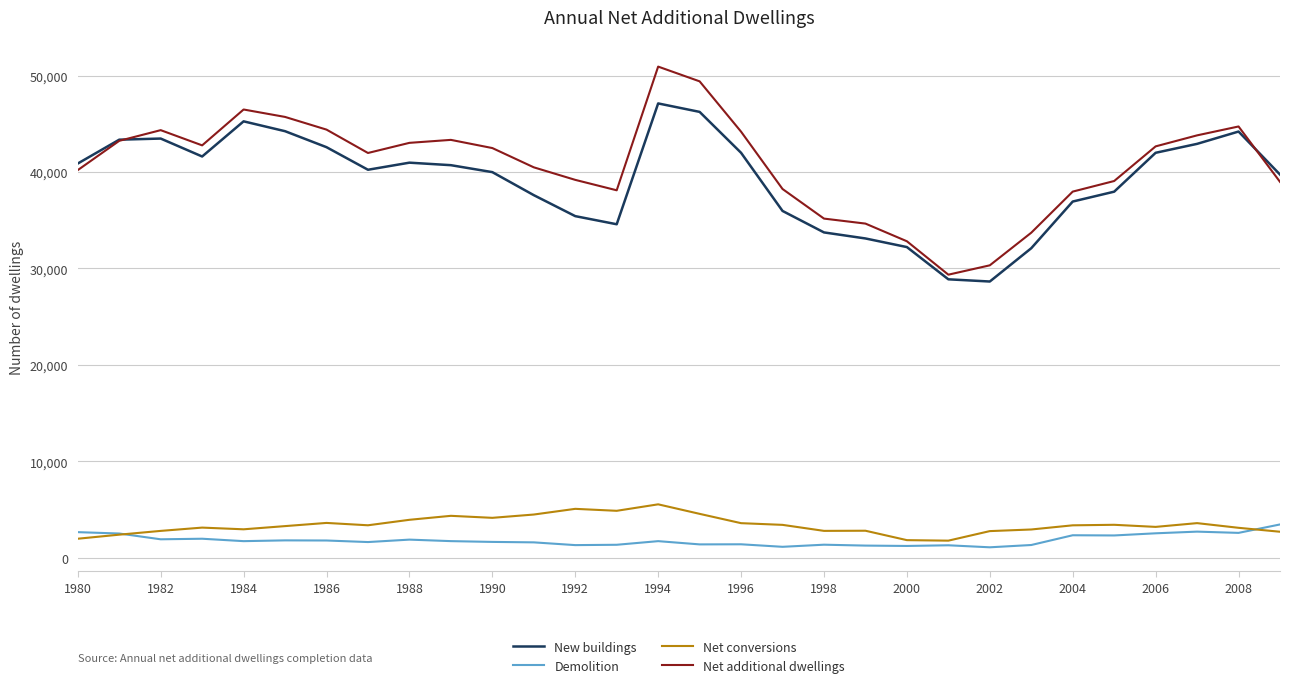

What is the average value of the New buildings series?

39150